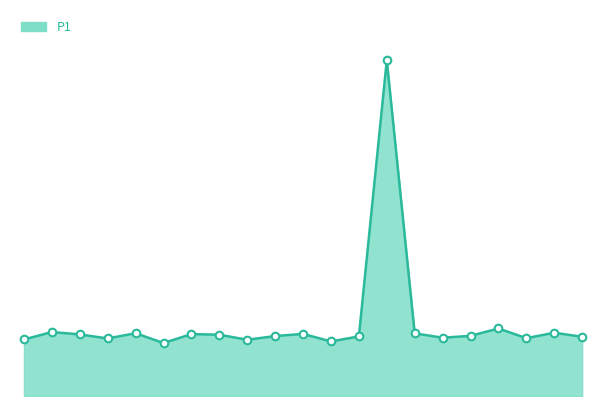

Which series contains the highest Y value?

P1 line